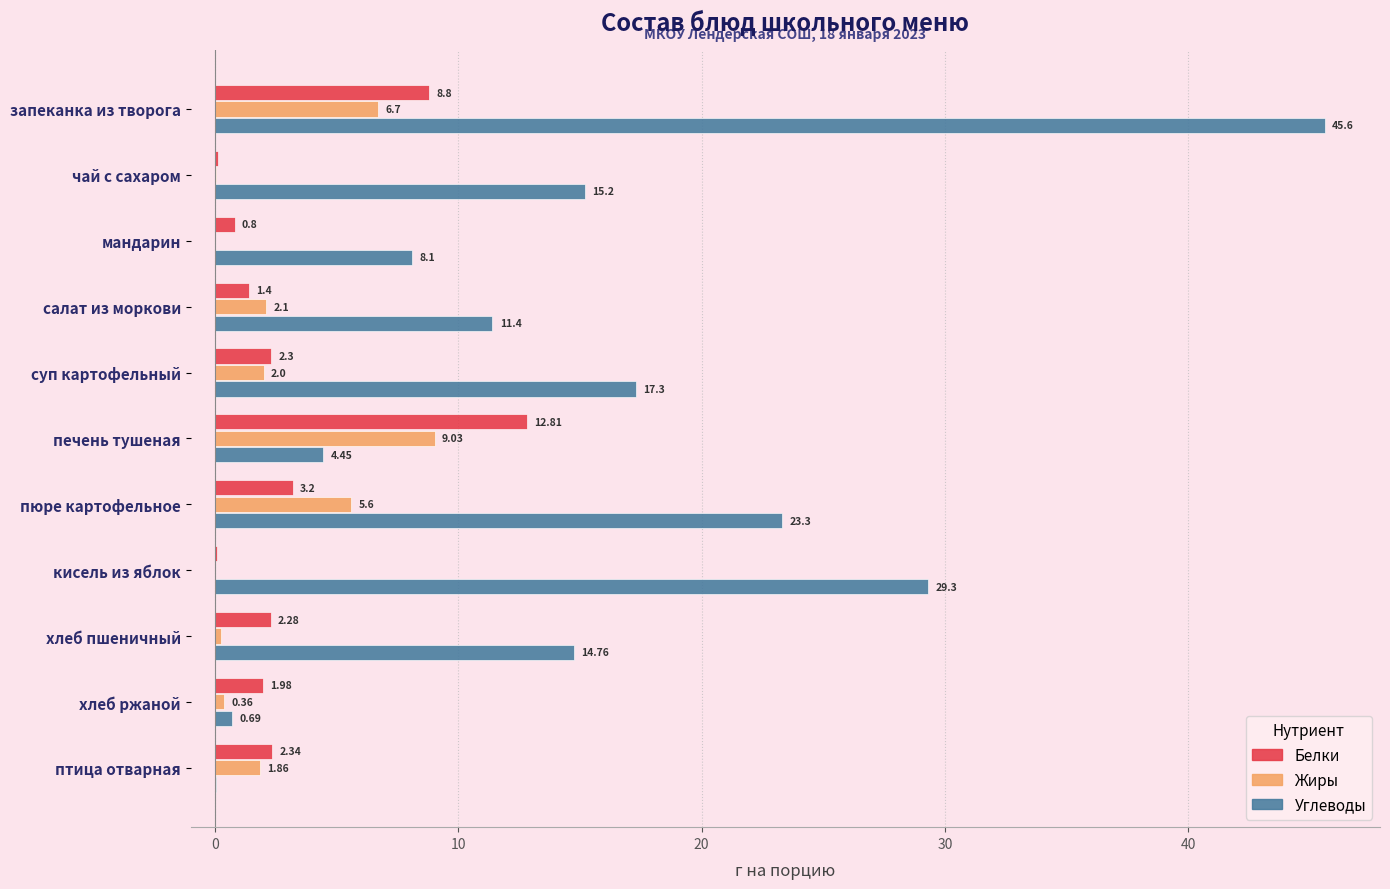

What are all the series names shown in the legend?

Белки, Жиры, Углеводы